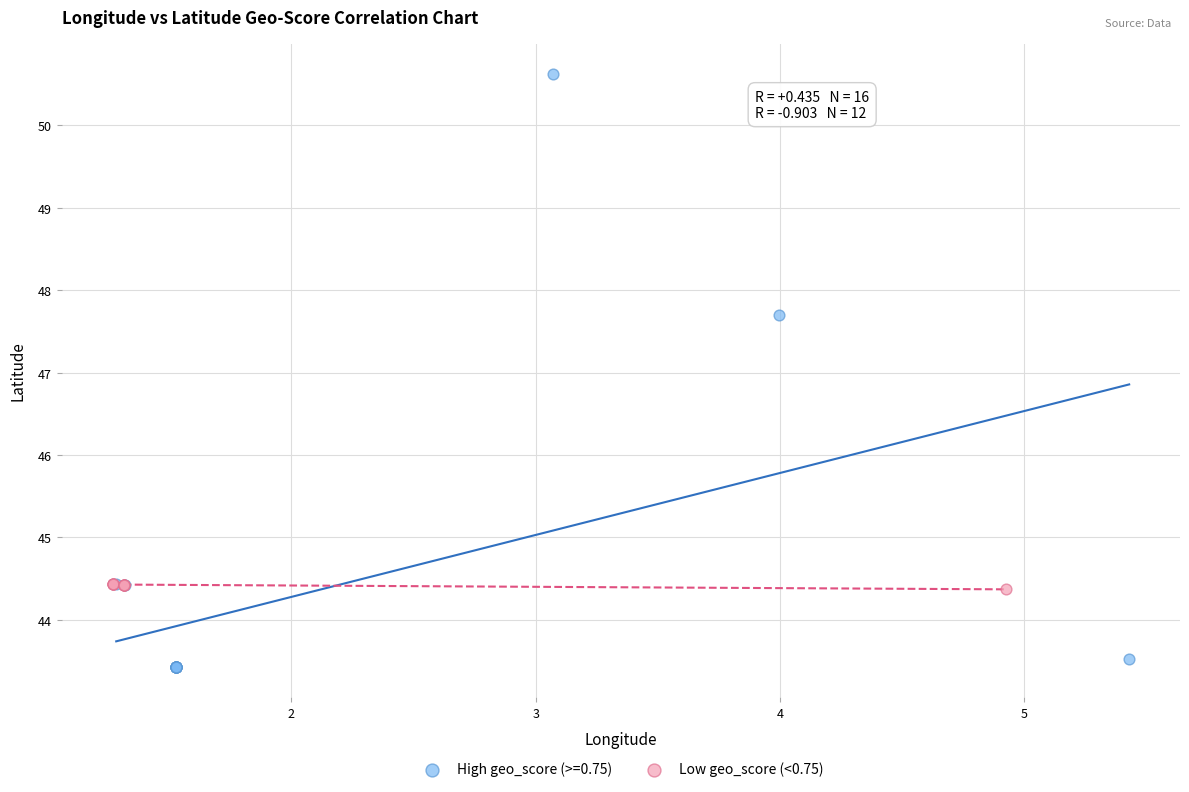

Which series has the largest Y range (max minus min)?

High geo_score (>=0.75)